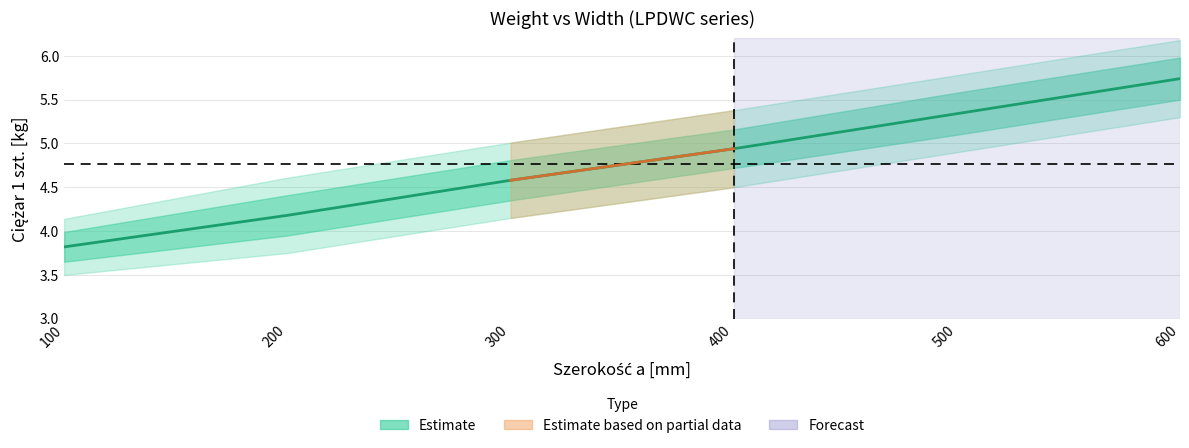

What is the minimum value shown in the chart?

3.8